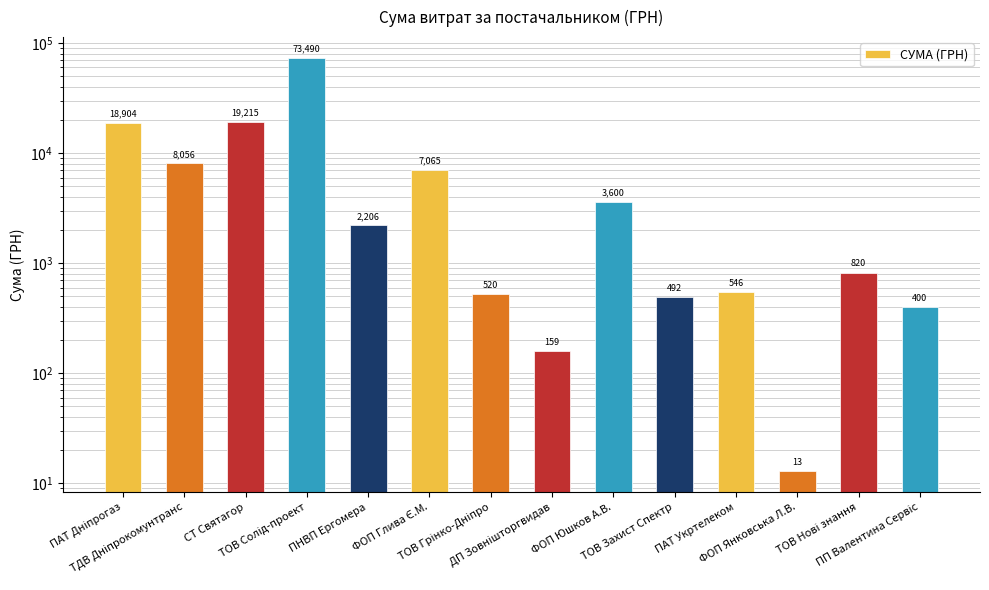

What is the sum of all values?

135486.0